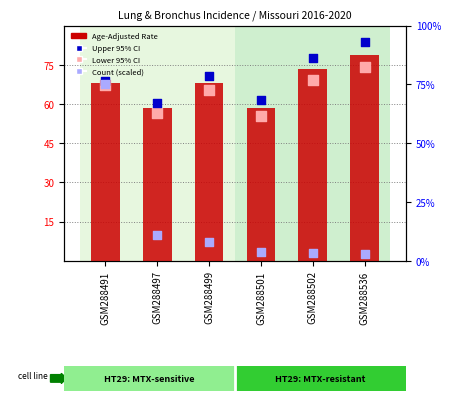

At how many categories does at least one series exceed 40?

6